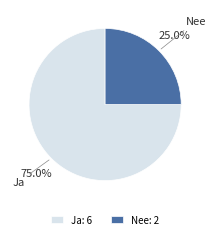

Which category has the smallest portion of the pie?

Nee